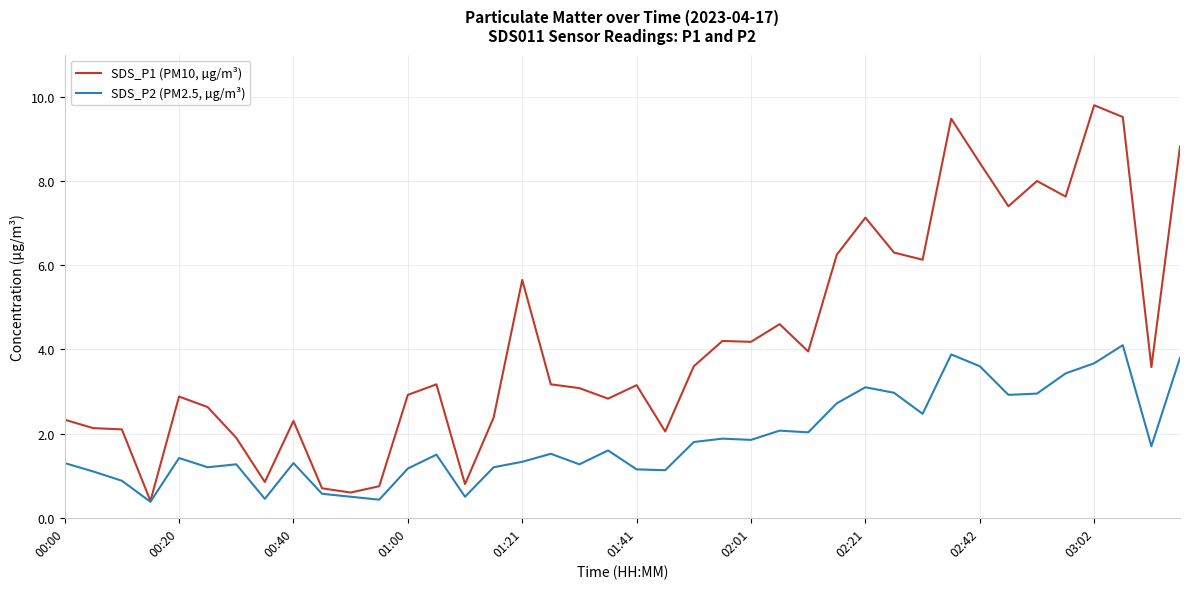

List the series in order of their peak value, highest first.

SDS_P1 (PM10, µg/m³), SDS_P2 (PM2.5, µg/m³)